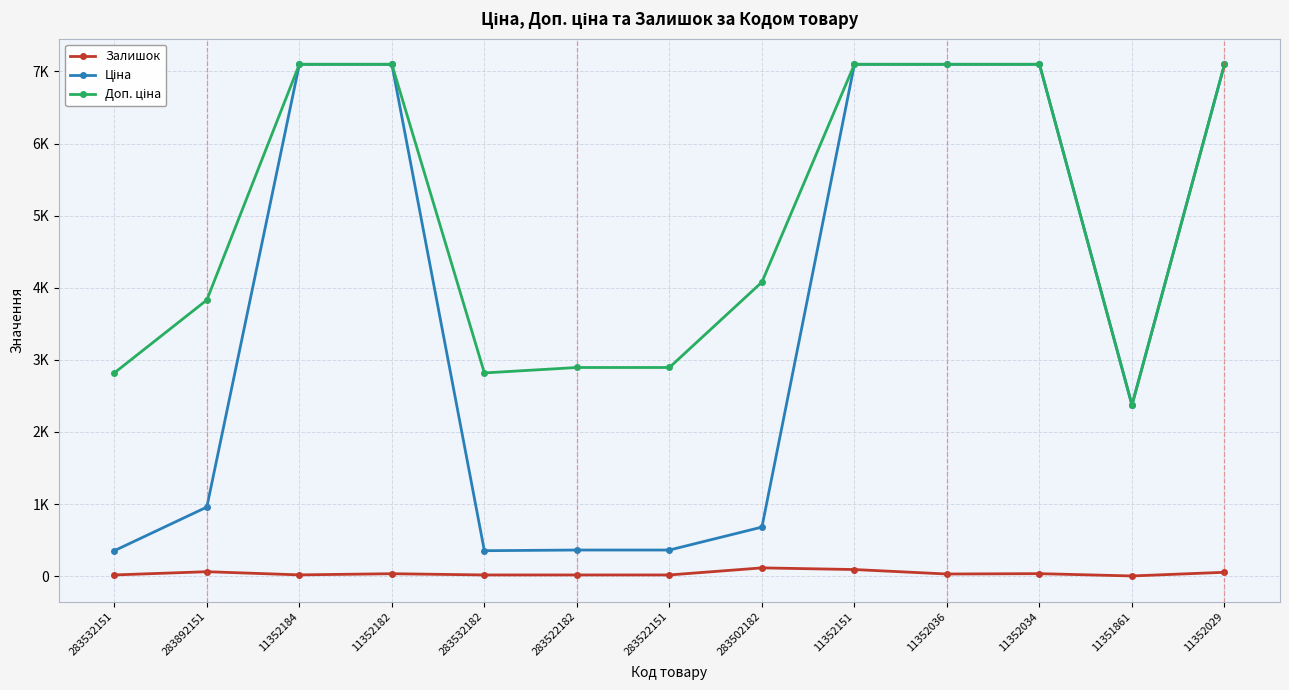

Is this an area chart (filled region under the line)?

No